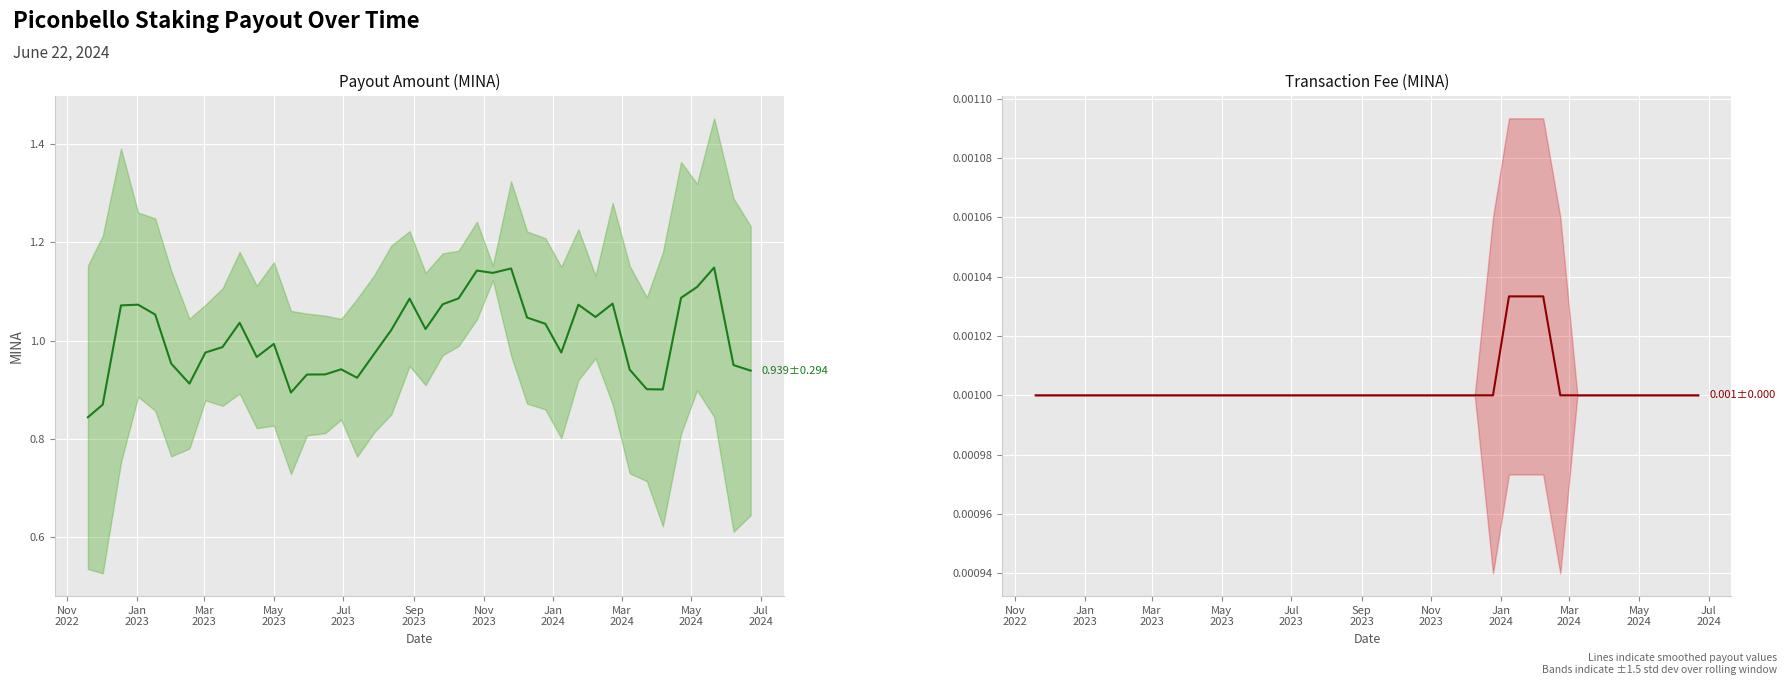

The value of Payout Amount (MINA) at 18 is 0.3. True or false?

False